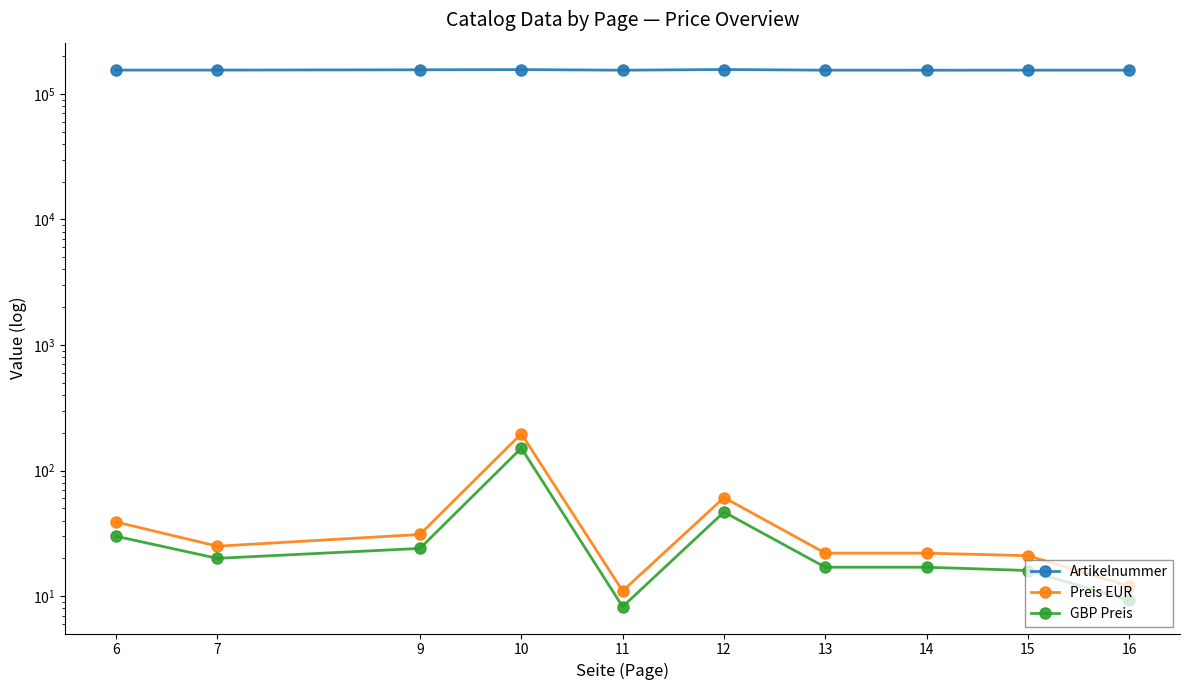

How many values in the Preis EUR series exceed 25?

4